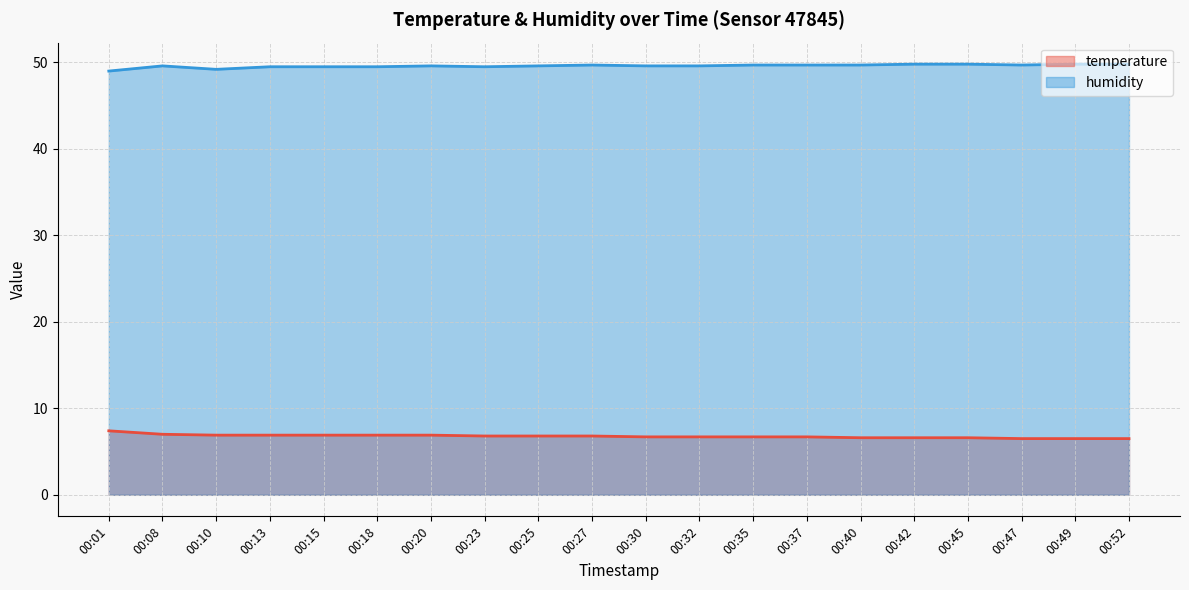

Reading left to right, transcribe all the data shown in this chart.

temperature: 00:01=7.4	00:08=7.0	00:10=6.9	00:13=6.9	00:15=6.9	00:18=6.9	00:20=6.9	00:23=6.8	00:25=6.8	00:27=6.8	00:30=6.7	00:32=6.7	00:35=6.7	00:37=6.7	00:40=6.6	00:42=6.6	00:45=6.6	00:47=6.5	00:49=6.5	00:52=6.5
humidity: 00:01=49.0	00:08=49.6	00:10=49.2	00:13=49.5	00:15=49.5	00:18=49.5	00:20=49.6	00:23=49.5	00:25=49.6	00:27=49.7	00:30=49.6	00:32=49.6	00:35=49.7	00:37=49.7	00:40=49.7	00:42=49.8	00:45=49.8	00:47=49.7	00:49=49.8	00:52=49.8